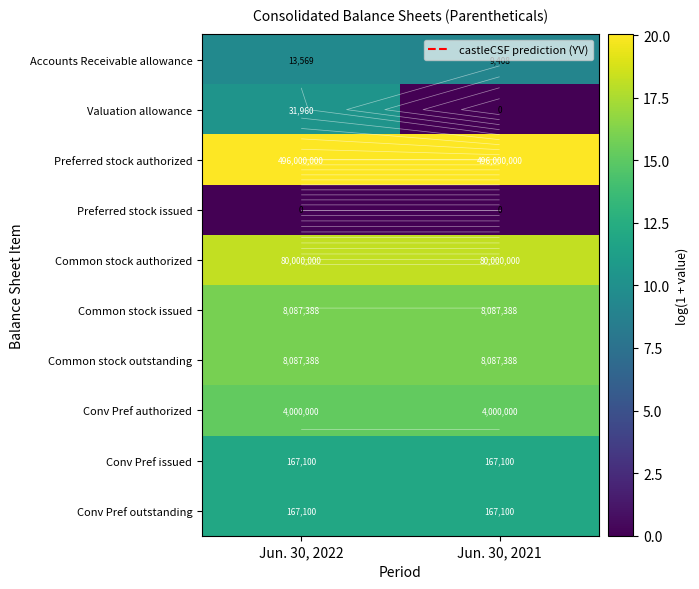

The Conv Pref issued series shows 12.0 at Jun. 30, 2021. True or false?

True